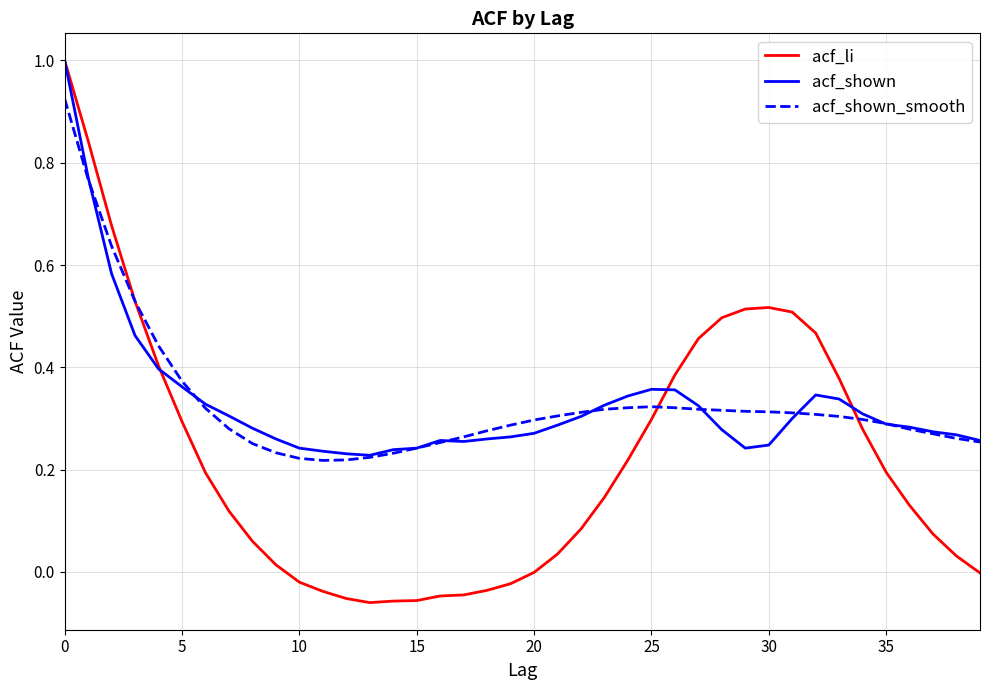

Which series has the largest range (max minus min)?

acf_li